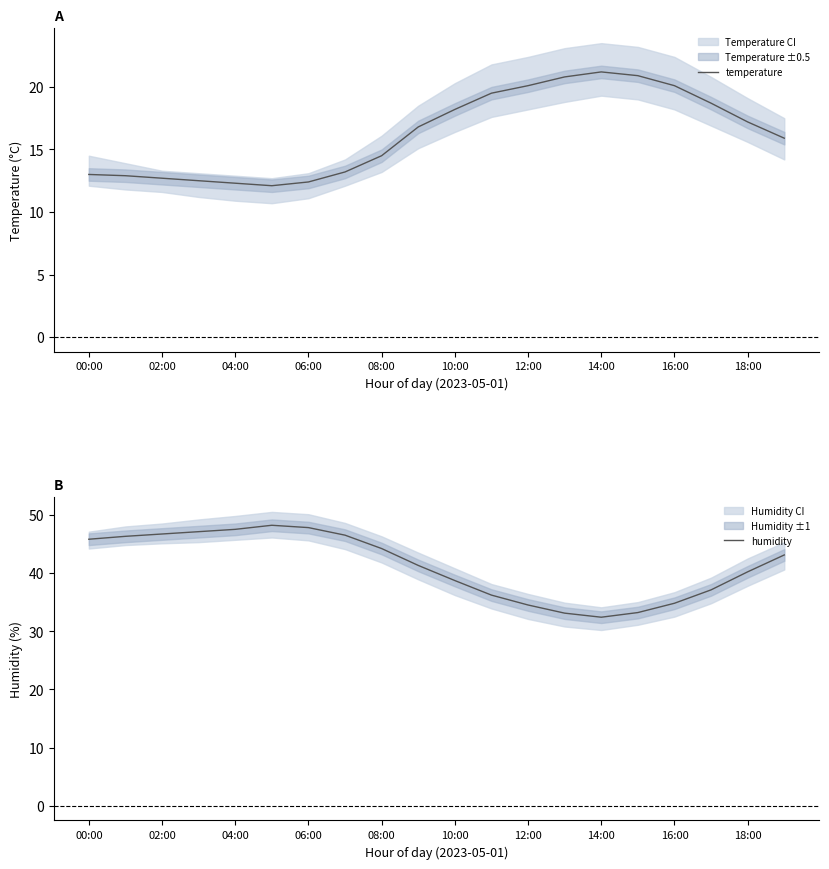

Rank the series at 10:00 from highest to lowest value.

humidity, temperature